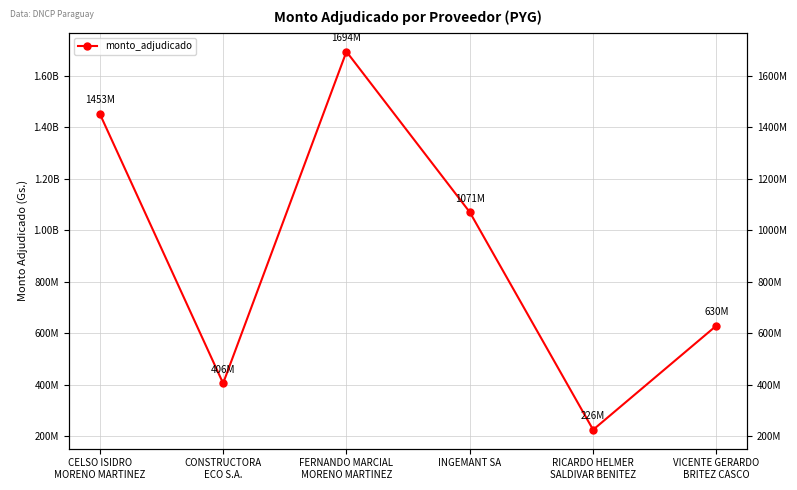

Where is the data nearest to the value 960150889?

INGEMANT SA